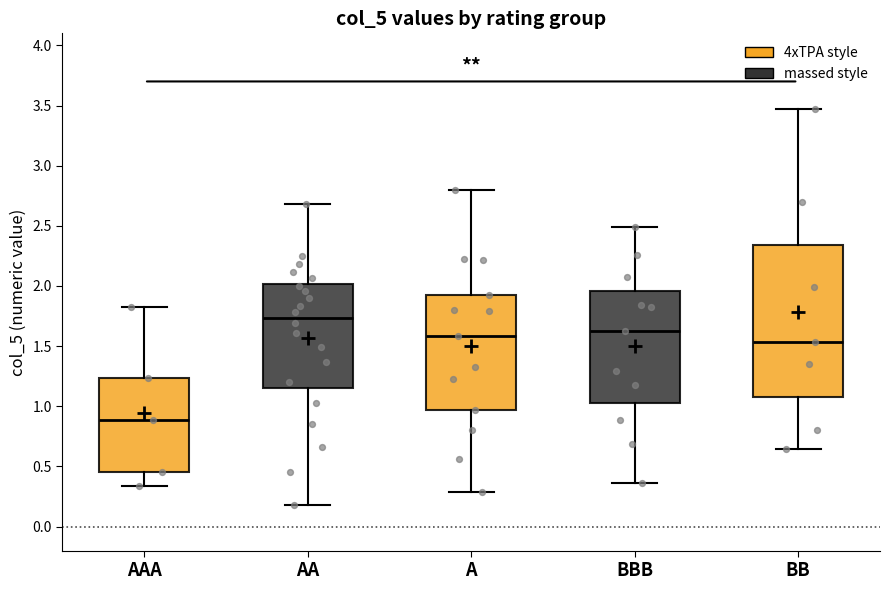

Reading left to right, transcribe this box plot: for each box, give where its median line is, the range the box spans, and where its two whiskers end, as read against the y-axis. The values are not printed on the chart, so give them approximately, as read against the axis.

AAA: median 0.90, box 0.45 to 1.25, whiskers 0.35 to 1.85
AA: median 1.75, box 1.15 to 2.00, whiskers 0.20 to 2.70
A: median 1.60, box 0.95 to 1.95, whiskers 0.30 to 2.80
BBB: median 1.60, box 1.05 to 1.95, whiskers 0.35 to 2.50
BB: median 1.55, box 1.10 to 2.35, whiskers 0.65 to 3.50